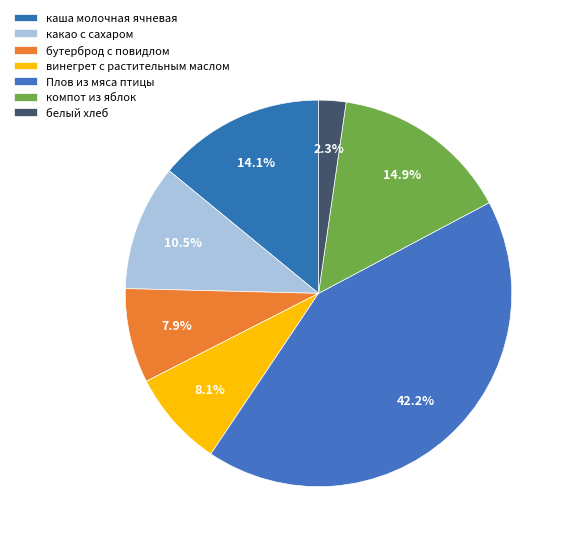

Is there any slice that represents more than half of the pie?

No